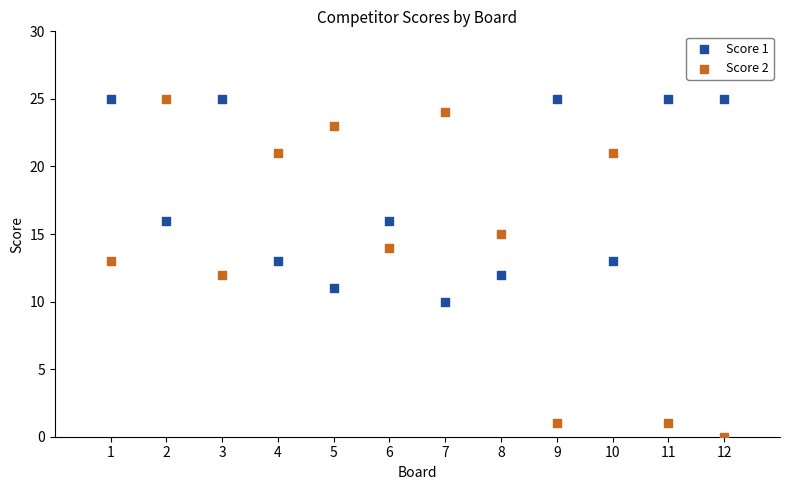

What are all the series names shown in the legend?

Score 1, Score 2